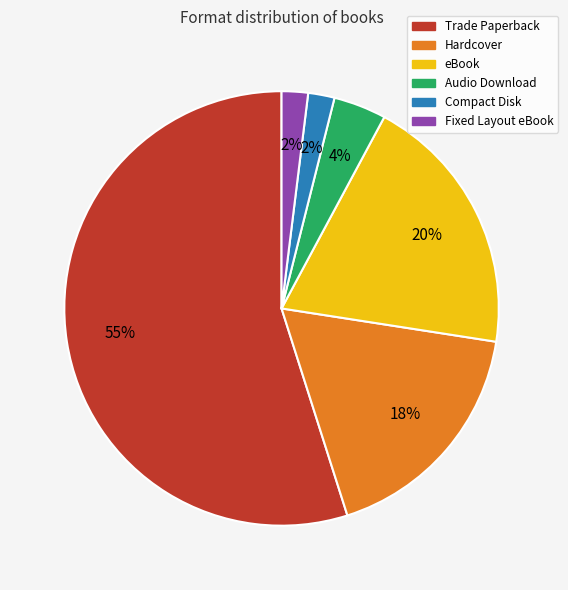

What is the ratio of the value at Fixed Layout eBook to the value at Compact Disk?

1.0